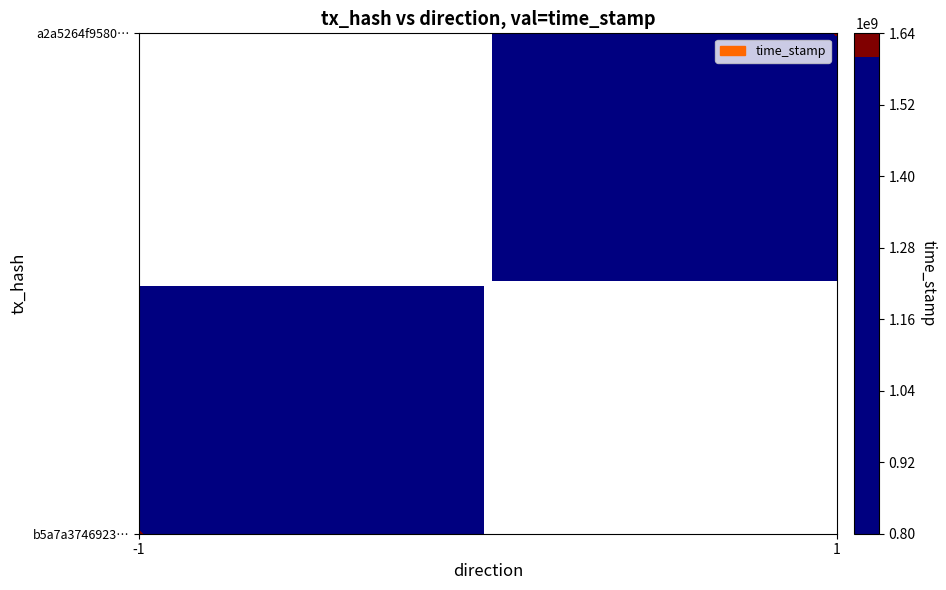

True or false: b5a7a3746923151378a6b16791274cef451ff70 has a value of -1 at direction.

True